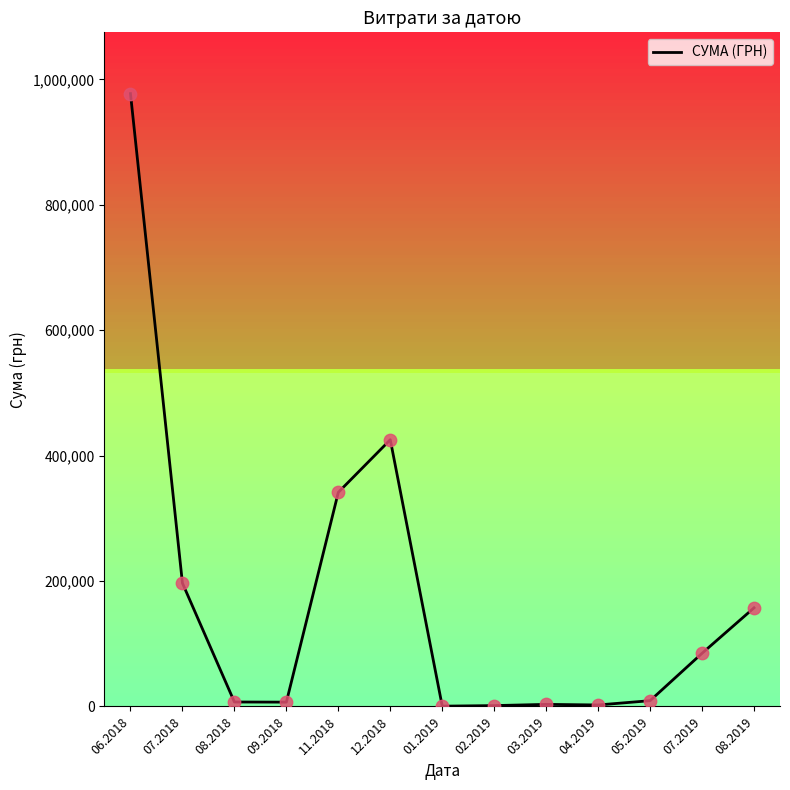

Which has a higher value, 06.2018 or 07.2019?

06.2018